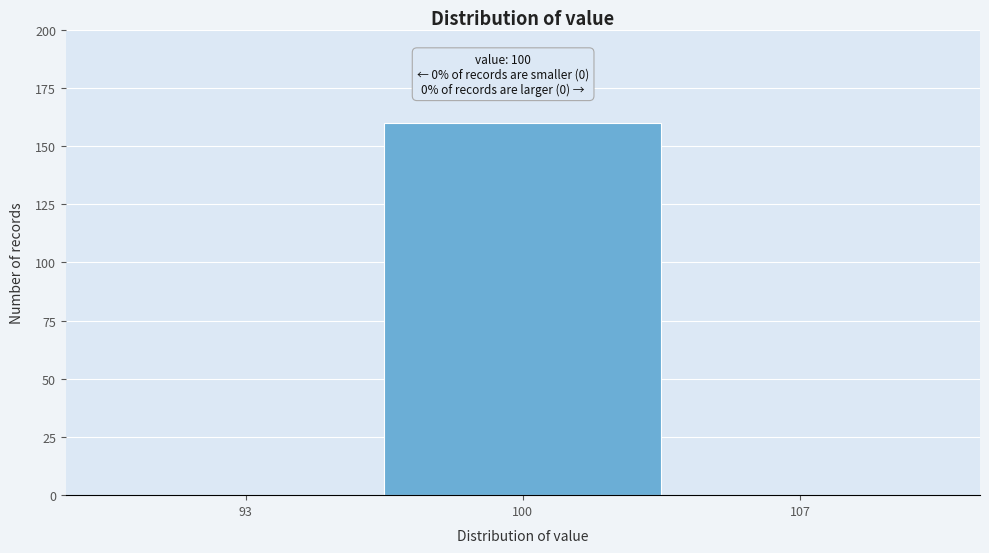

Reading left to right, what are all the values shown in this chart?

93=0	100=160	107=0